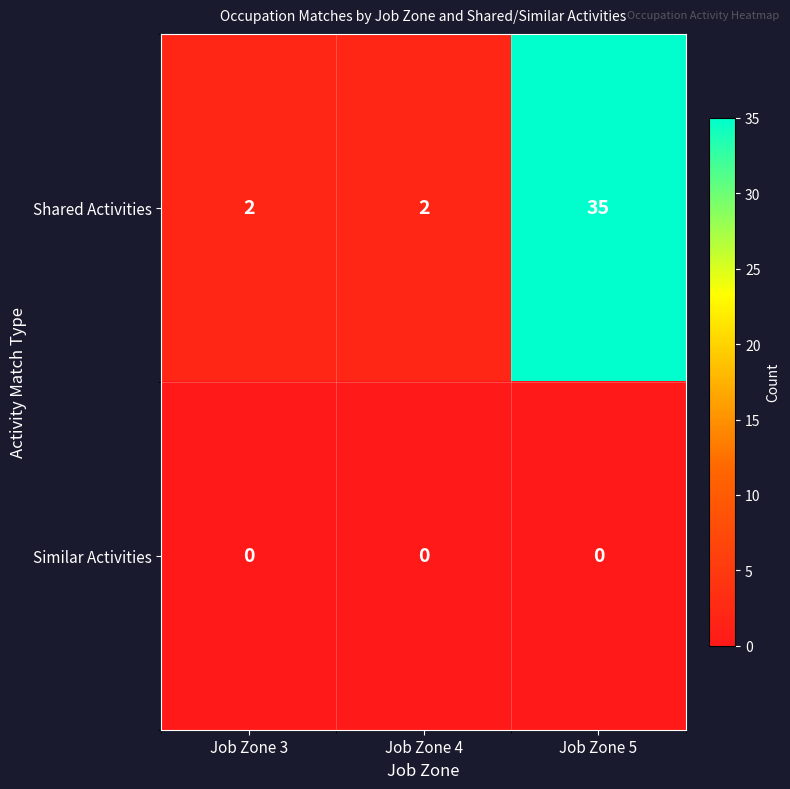

Which label corresponds to the largest value in the chart?

Job Zone 5